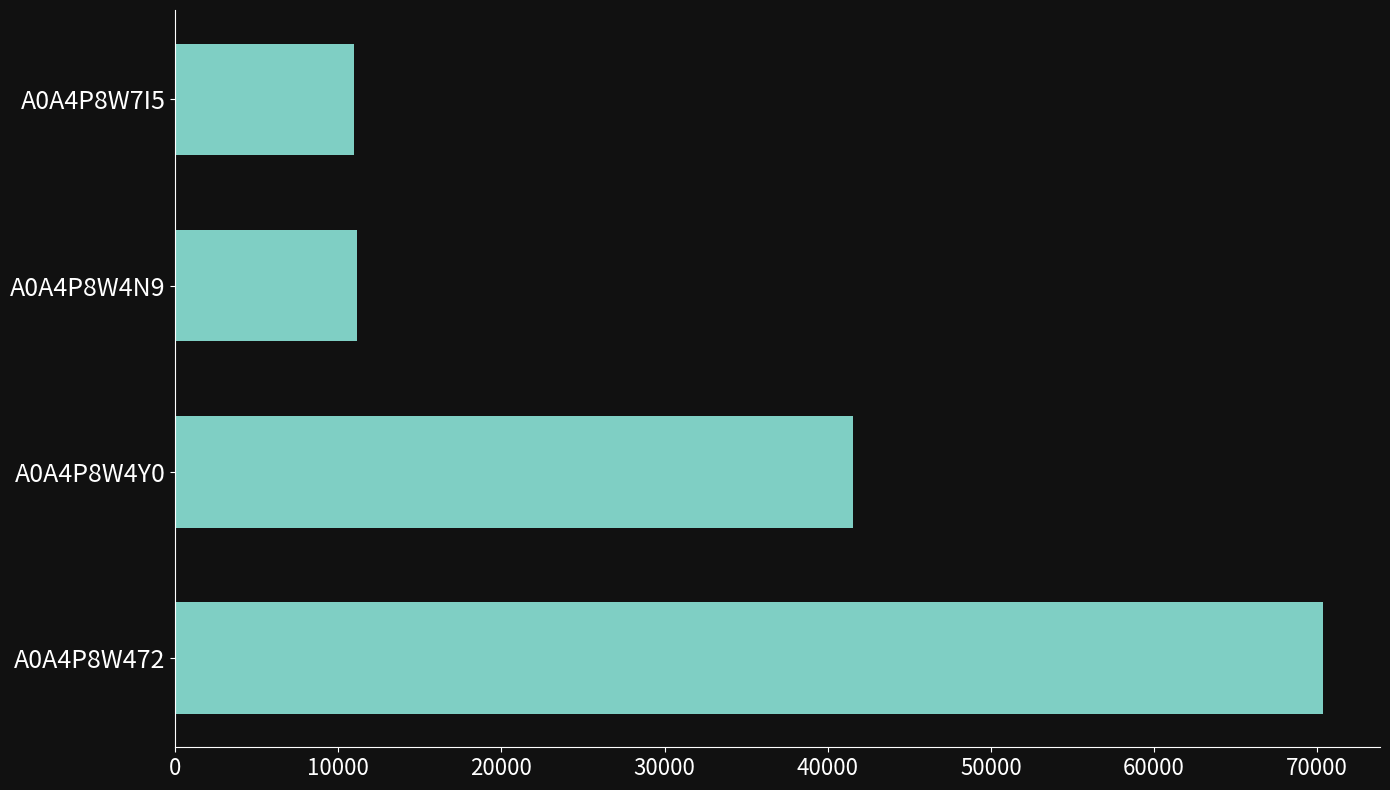

How many values are below 41566?

2